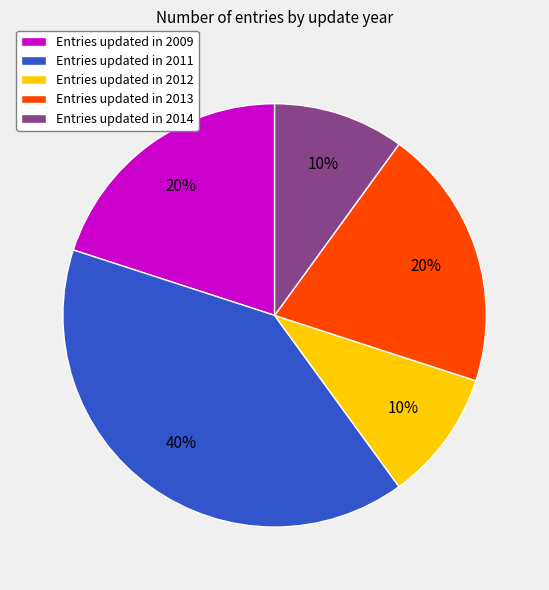

Which slice is the largest?

Entries updated in 2011